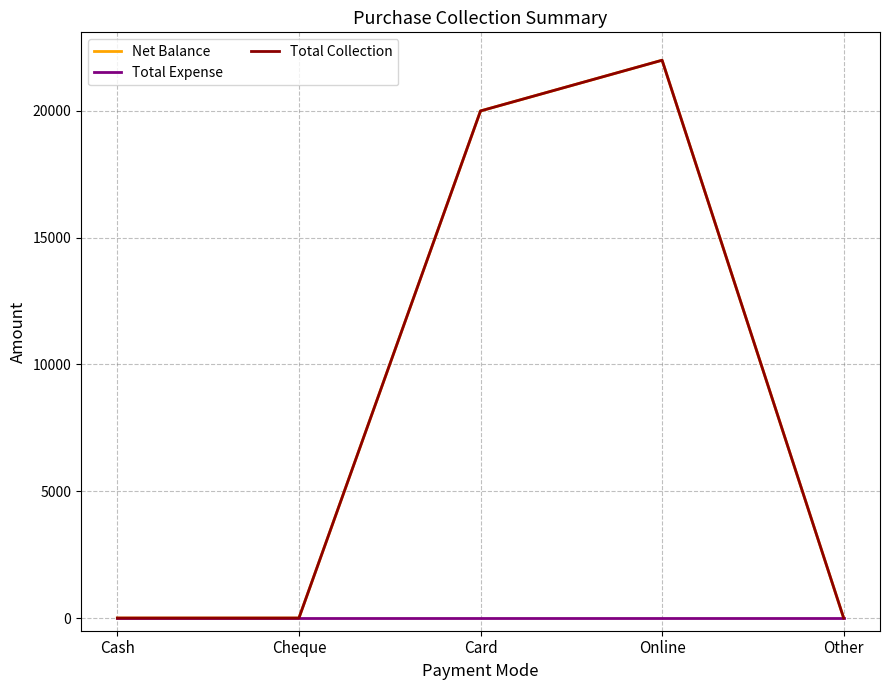

List the labels in order of Net Balance value, largest first.

Online, Card, Cash, Cheque, Other